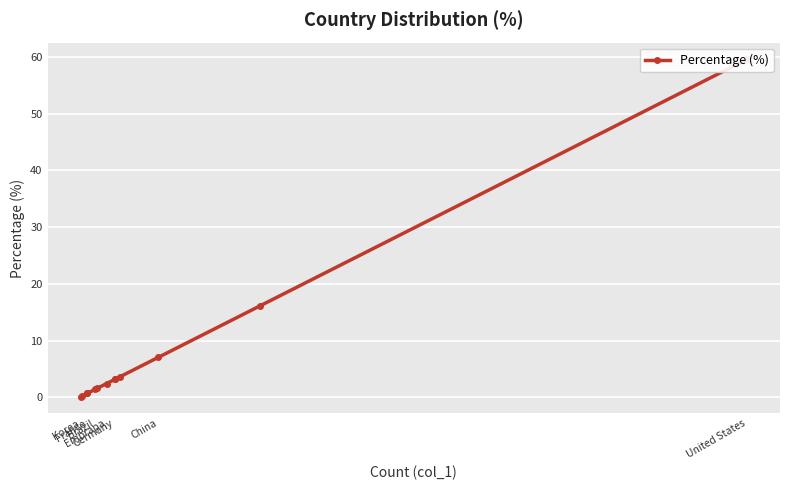

What is the maximum value shown in the chart?

59.6